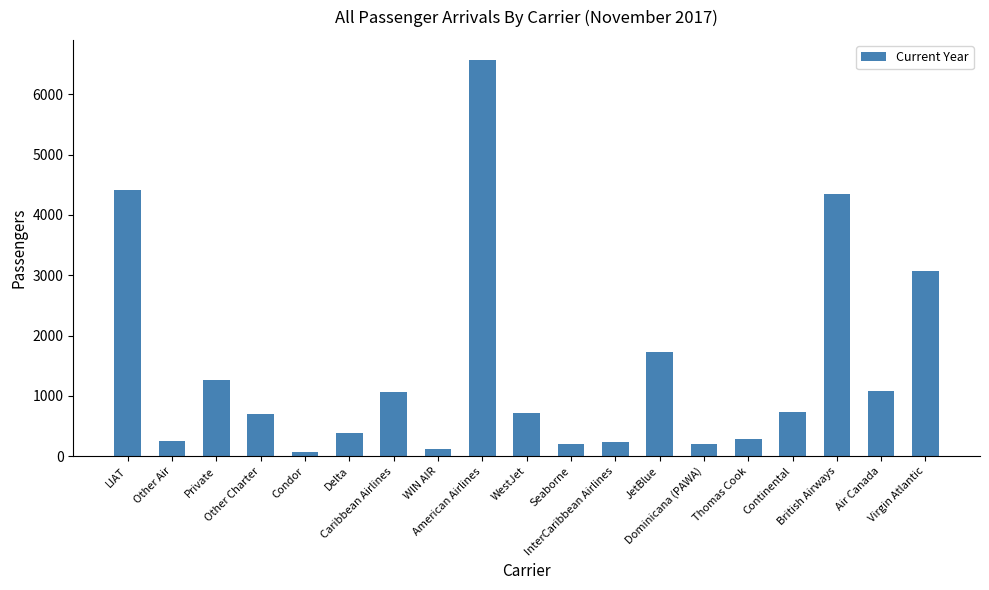

What is the difference between the maximum and minimum values?

6505